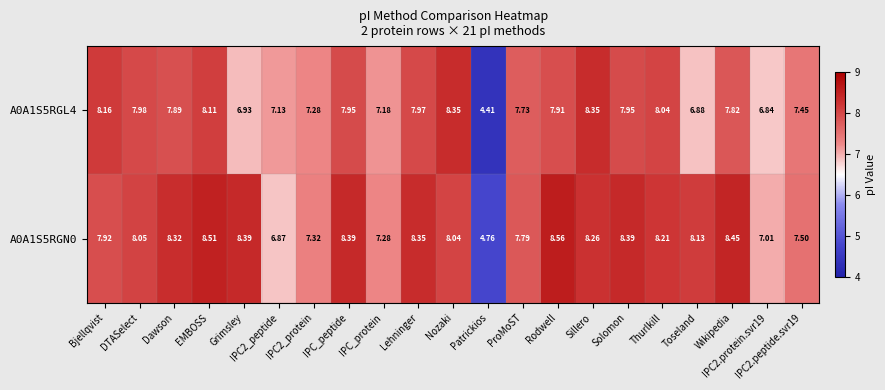

How many categories are shown in the chart?

21